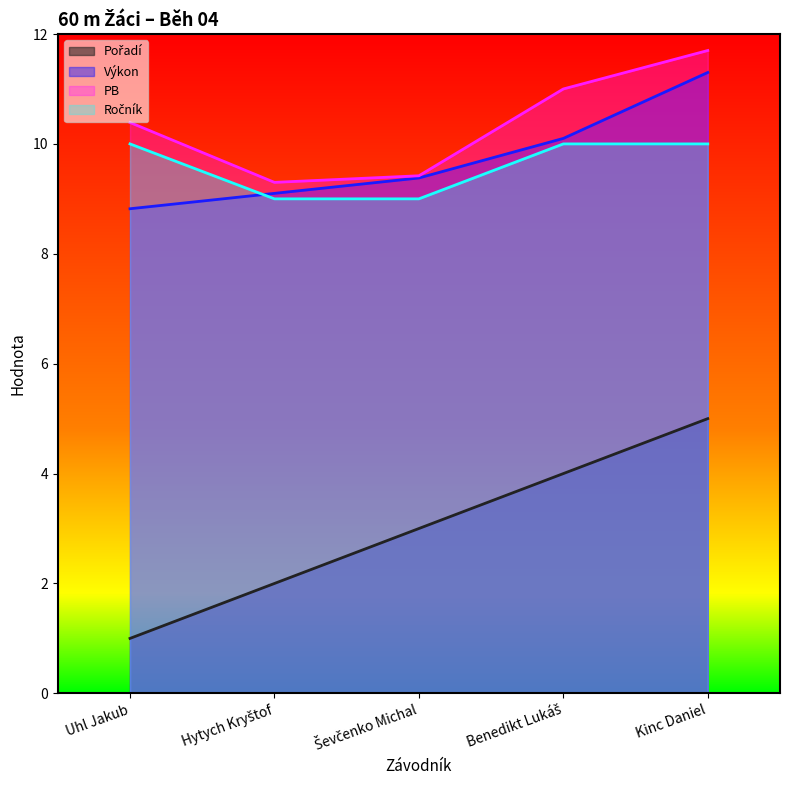

How many data points in PB are above 10?

3